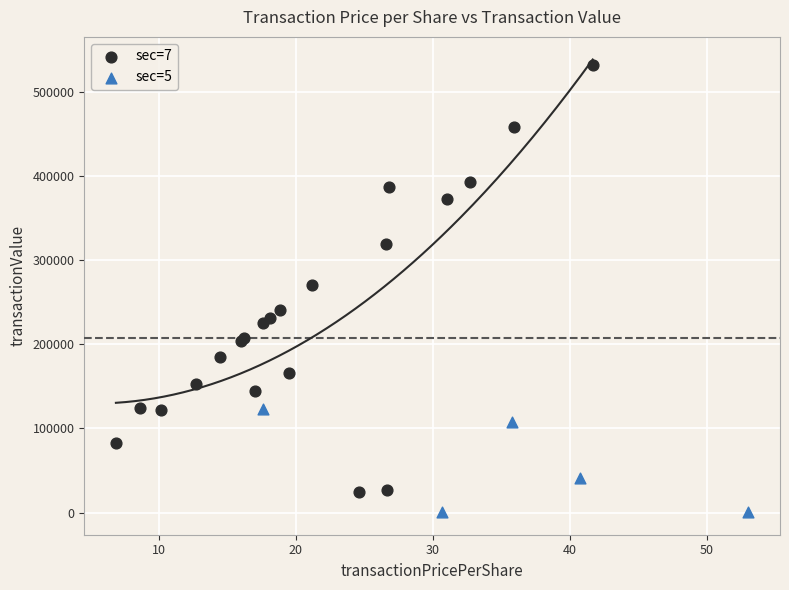

Which series reaches the maximum Y coordinate?

sec=7